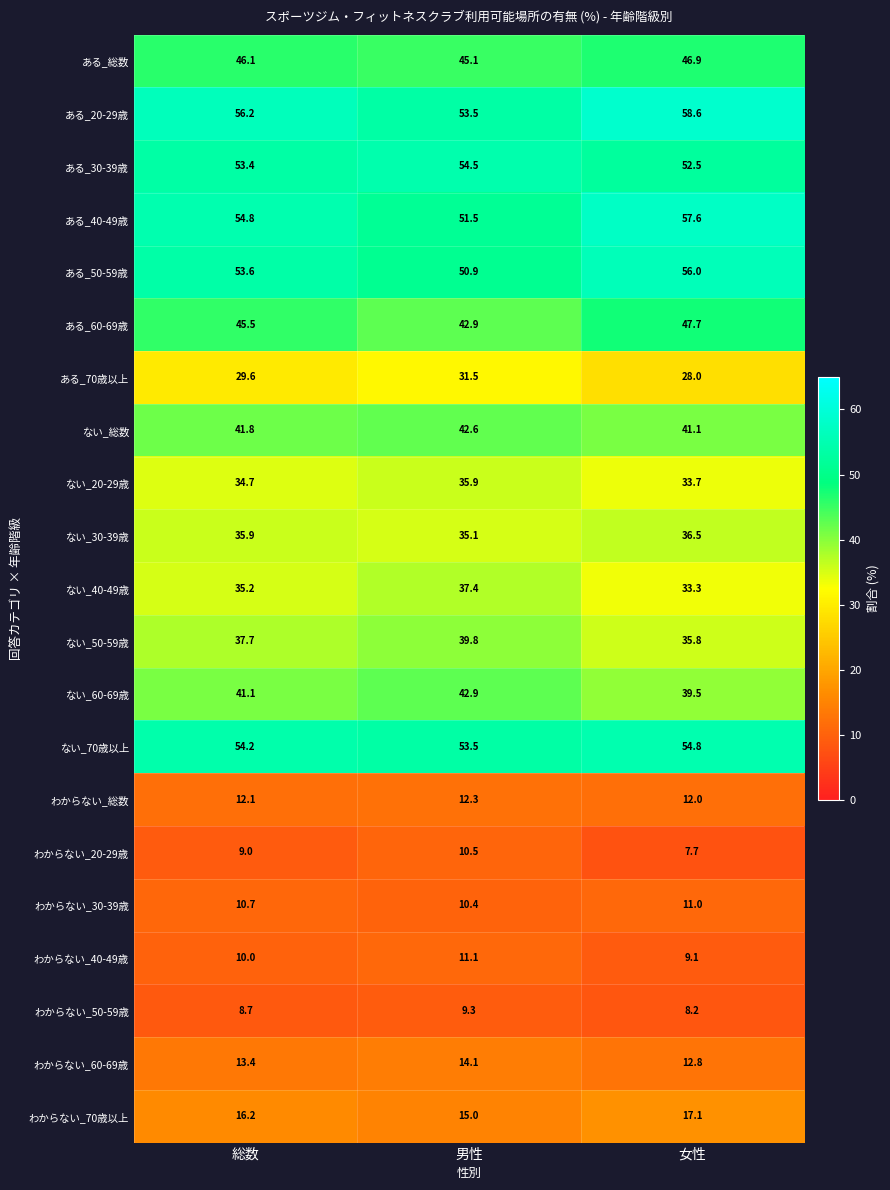

What is the approximate value of わからない_40-49歳 at 女性?

9.1